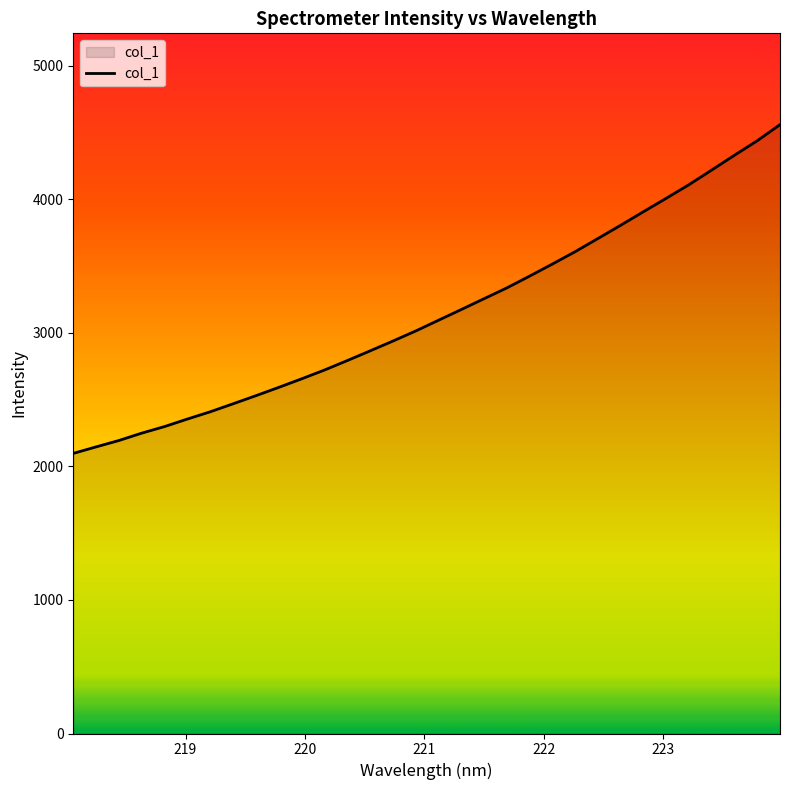

What is the smallest value displayed?

2096.6